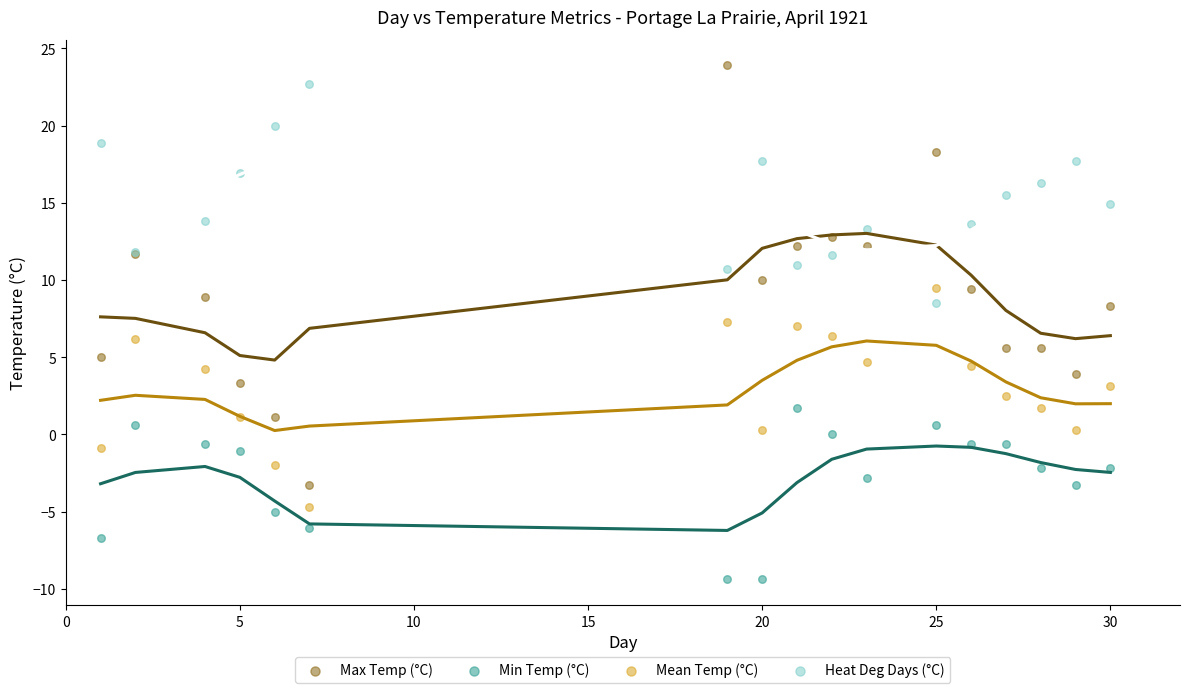

Which series reaches the minimum Y coordinate?

Min Temp (°C)